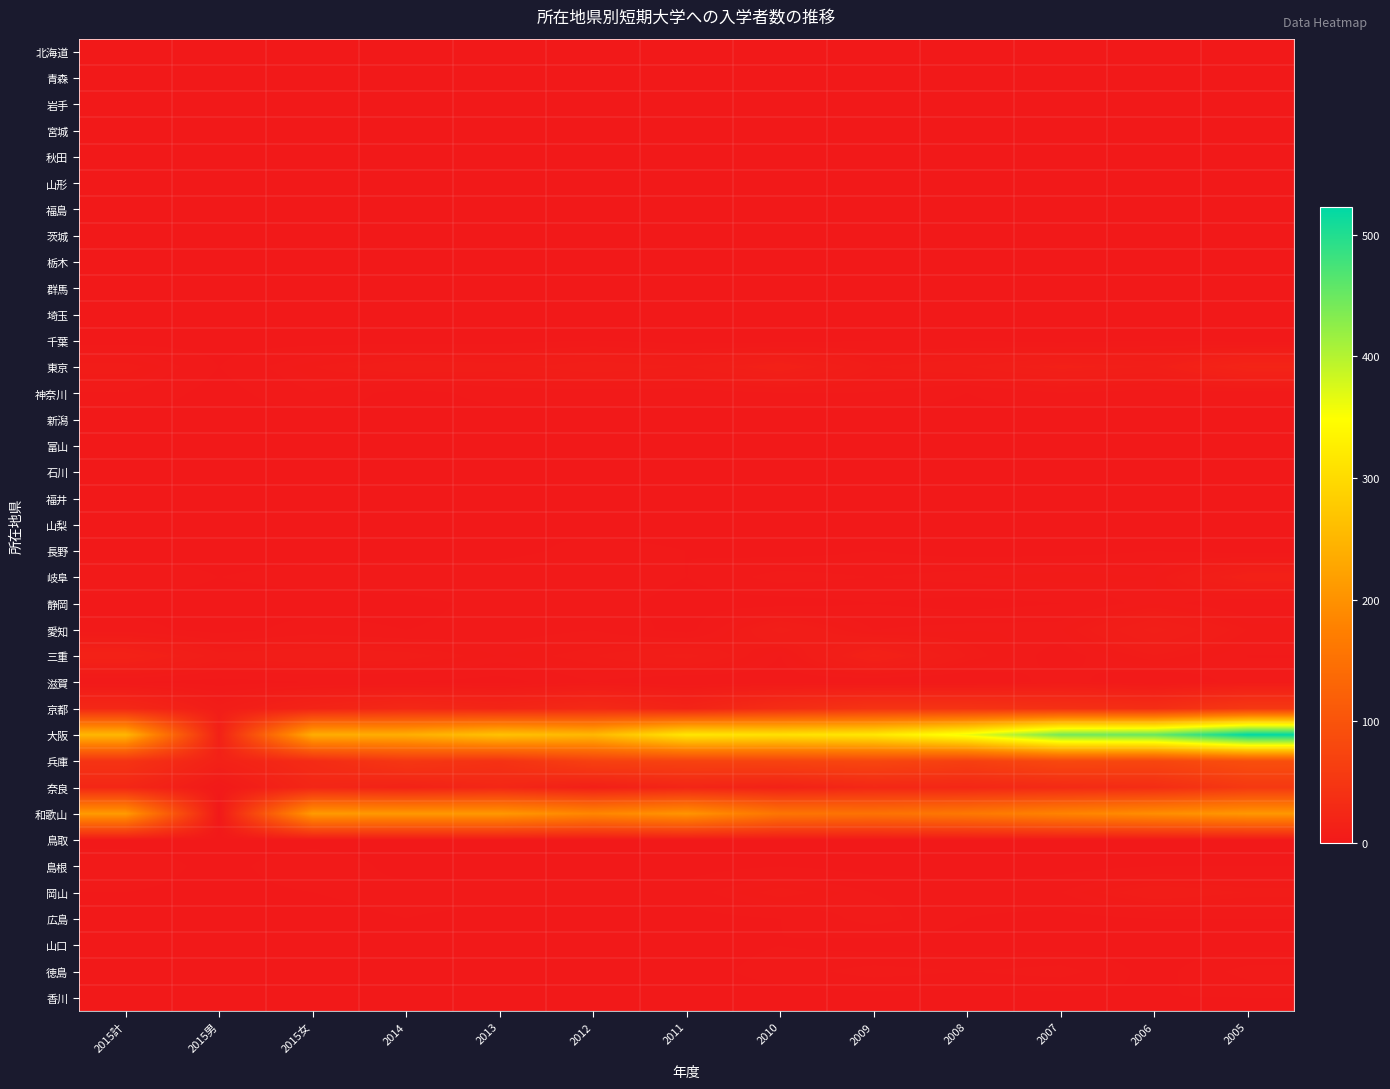

Which label corresponds to the smallest value in the chart?

2015計